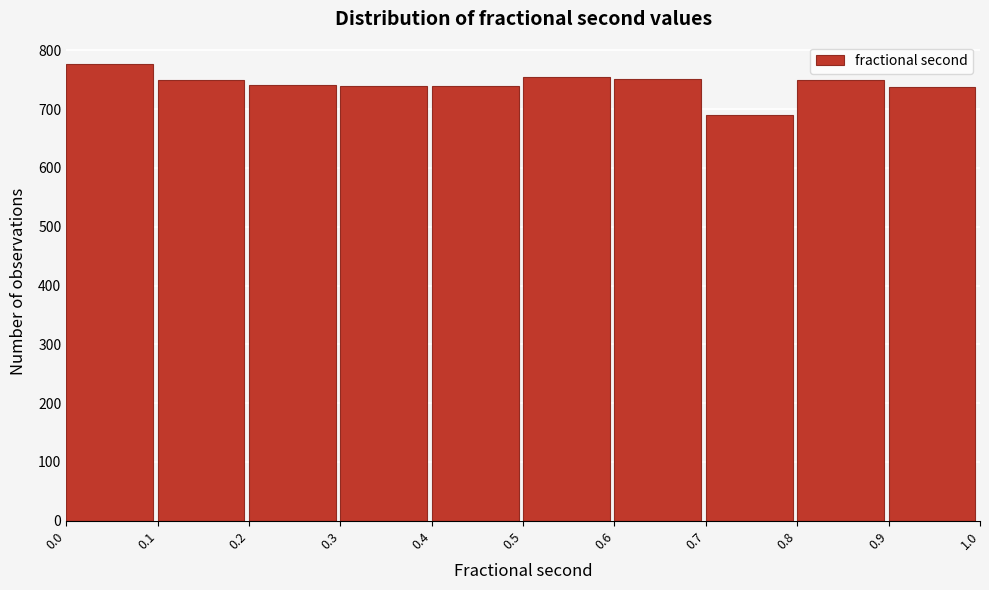

What is the height of the bar covering 0.2 to 0.3 on the x-axis? The values are not printed on the chart, so give them approximately, as read against the axis.

740